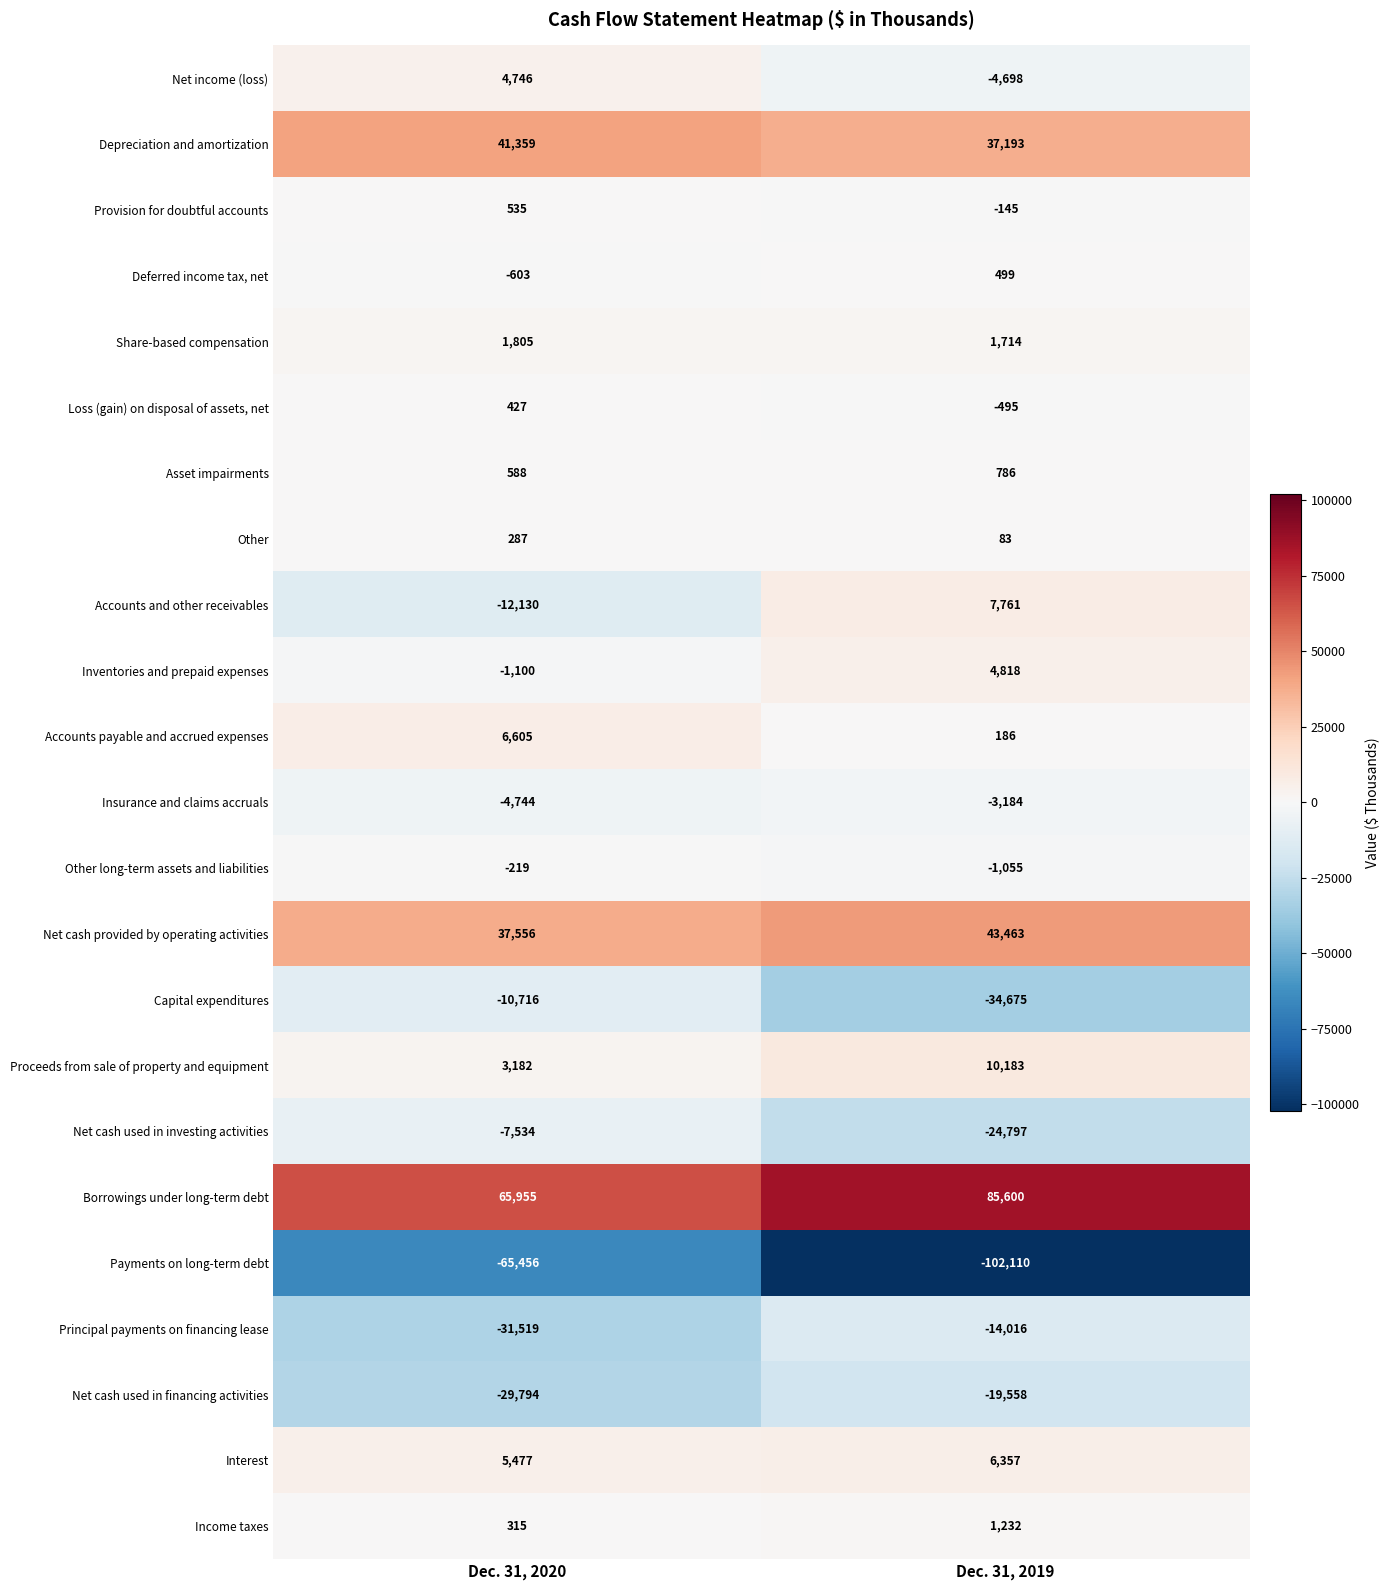

What is the difference between the maximum and minimum values in the Income taxes series?

917